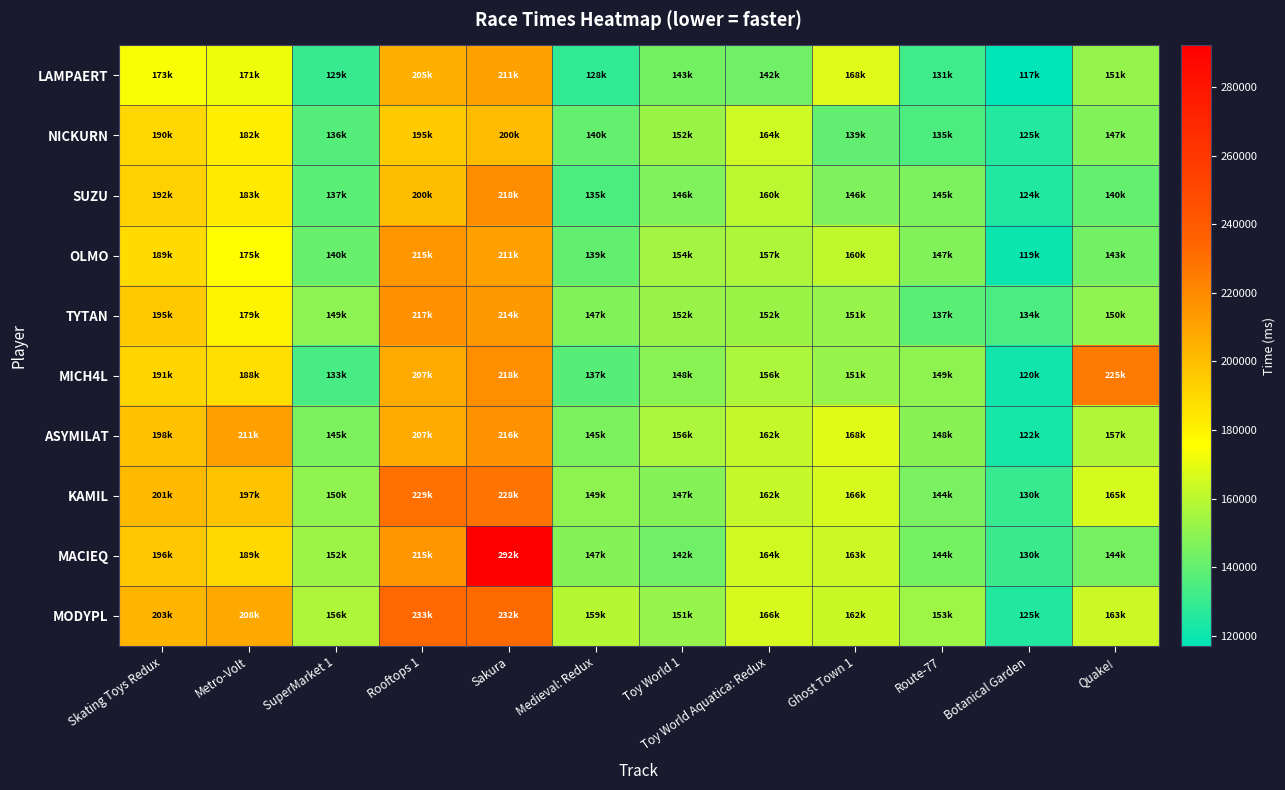

Reading right to left, what are all the values shown in this chart?

LAMPAERT: Quake!=151513	Botanical Garden=117040	Route-77=131956	Ghost Town 1=168106	Toy World Aquatica: Redux=142893	Toy World 1=143899	Medieval: Redux=128959	Sakura=211006	Rooftops 1=205710	SuperMarket 1=129907	Metro-Volt=171964	Skating Toys Redux=173859
NICKURN: Quake!=147017	Botanical Garden=125311	Route-77=135154	Ghost Town 1=139570	Toy World Aquatica: Redux=164078	Toy World 1=152409	Medieval: Redux=140343	Sakura=200614	Rooftops 1=195469	SuperMarket 1=136636	Metro-Volt=182026	Skating Toys Redux=190527
SUZU: Quake!=140403	Botanical Garden=124621	Route-77=145761	Ghost Town 1=146401	Toy World Aquatica: Redux=160468	Toy World 1=146601	Medieval: Redux=135118	Sakura=218777	Rooftops 1=200228	SuperMarket 1=137924	Metro-Volt=183414	Skating Toys Redux=192832
OLMO: Quake!=143467	Botanical Garden=119852	Route-77=147104	Ghost Town 1=160835	Toy World Aquatica: Redux=157062	Toy World 1=154953	Medieval: Redux=139679	Sakura=211875	Rooftops 1=215547	SuperMarket 1=140712	Metro-Volt=175906	Skating Toys Redux=189199
TYTAN: Quake!=150415	Botanical Garden=134611	Route-77=137917	Ghost Town 1=151695	Toy World Aquatica: Redux=152494	Toy World 1=152147	Medieval: Redux=147003	Sakura=214025	Rooftops 1=217373	SuperMarket 1=149467	Metro-Volt=179391	Skating Toys Redux=195860
MICH4L: Quake!=225909	Botanical Garden=120915	Route-77=149638	Ghost Town 1=151740	Toy World Aquatica: Redux=156617	Toy World 1=148545	Medieval: Redux=137191	Sakura=218125	Rooftops 1=207688	SuperMarket 1=133727	Metro-Volt=188073	Skating Toys Redux=191088
ASYMILAT: Quake!=157634	Botanical Garden=122432	Route-77=148355	Ghost Town 1=168451	Toy World Aquatica: Redux=162123	Toy World 1=156572	Medieval: Redux=145668	Sakura=216807	Rooftops 1=207384	SuperMarket 1=145484	Metro-Volt=211556	Skating Toys Redux=198879
KAMIL: Quake!=165909	Botanical Garden=130014	Route-77=144890	Ghost Town 1=166236	Toy World Aquatica: Redux=162468	Toy World 1=147711	Medieval: Redux=149606	Sakura=228903	Rooftops 1=229650	SuperMarket 1=150425	Metro-Volt=197842	Skating Toys Redux=201575
MACIEQ: Quake!=144732	Botanical Garden=130451	Route-77=144250	Ghost Town 1=163685	Toy World Aquatica: Redux=164569	Toy World 1=142952	Medieval: Redux=147724	Sakura=292218	Rooftops 1=215746	SuperMarket 1=152801	Metro-Volt=189795	Skating Toys Redux=196498
MODYPL: Quake!=163419	Botanical Garden=125010	Route-77=153302	Ghost Town 1=162951	Toy World Aquatica: Redux=166269	Toy World 1=151904	Medieval: Redux=159029	Sakura=232218	Rooftops 1=233150	SuperMarket 1=156812	Metro-Volt=208139	Skating Toys Redux=203407